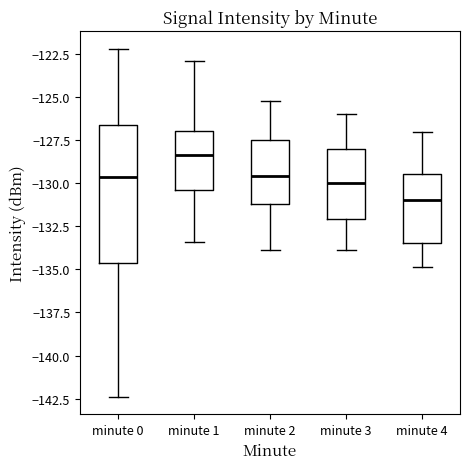

Which box is the tallest, from its lower edge to its upper edge?

minute 0